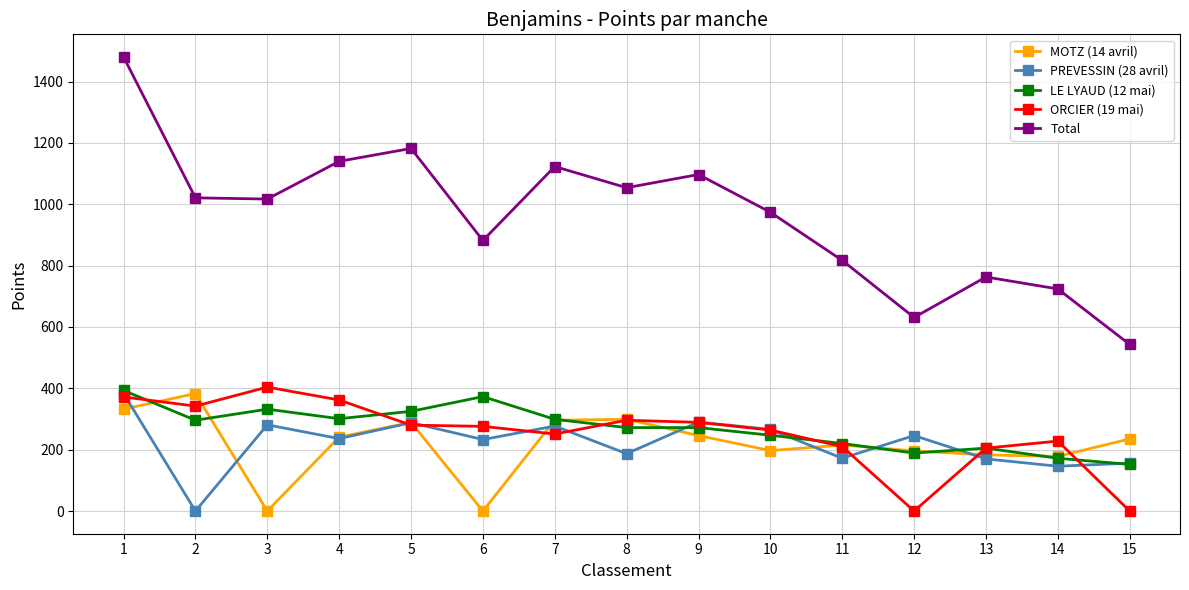

What are all the series names shown in the legend?

MOTZ (14 avril), PREVESSIN (28 avril), LE LYAUD (12 mai), ORCIER (19 mai), Total